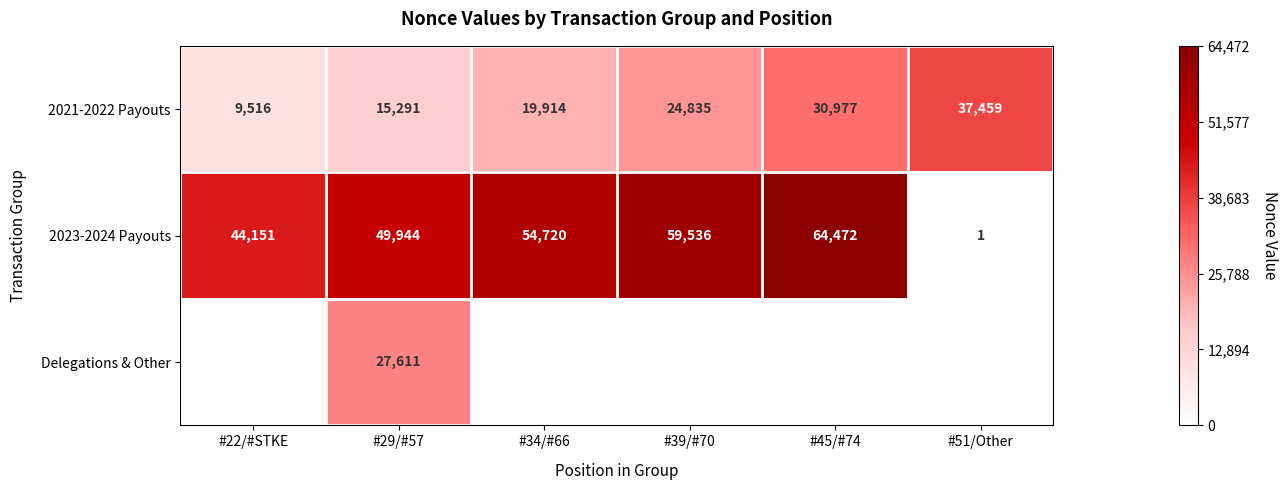

How many data points does each series have?

6